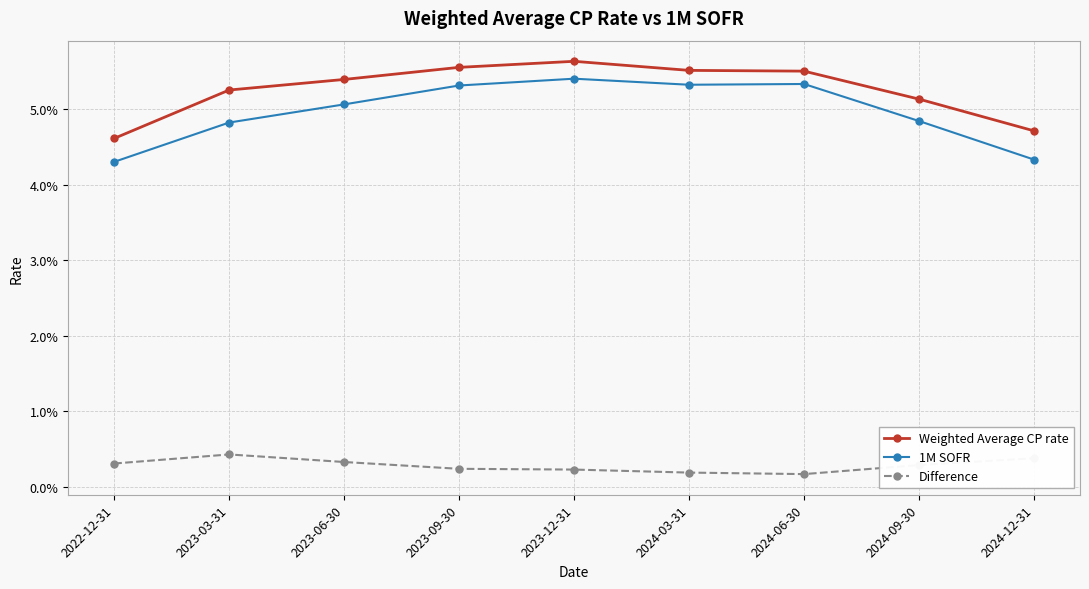

What is the maximum value shown in the chart?

0.1